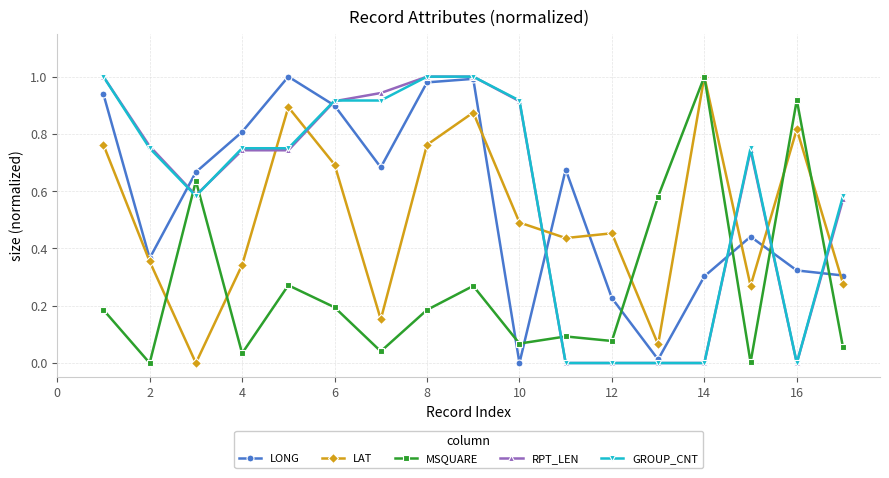

How many interior local peaks does the MSQUARE series have?

6